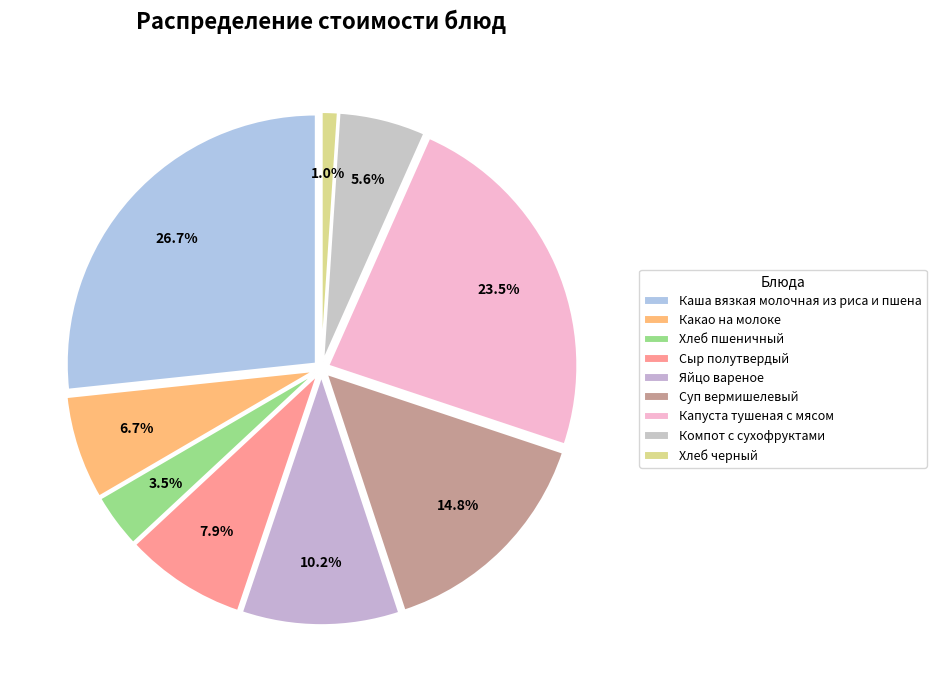

Combined, do Капуста тушеная с мясом and Каша вязкая молочная из риса и пшена account for over 50%?

Yes